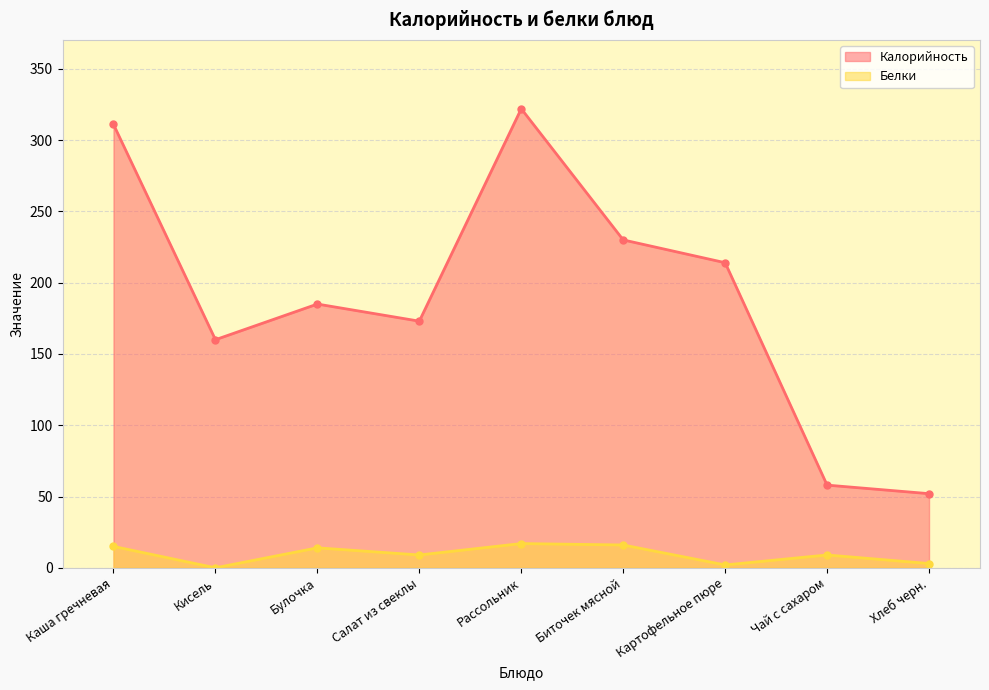

Where is Калорийность nearest to the value 187?

Булочка